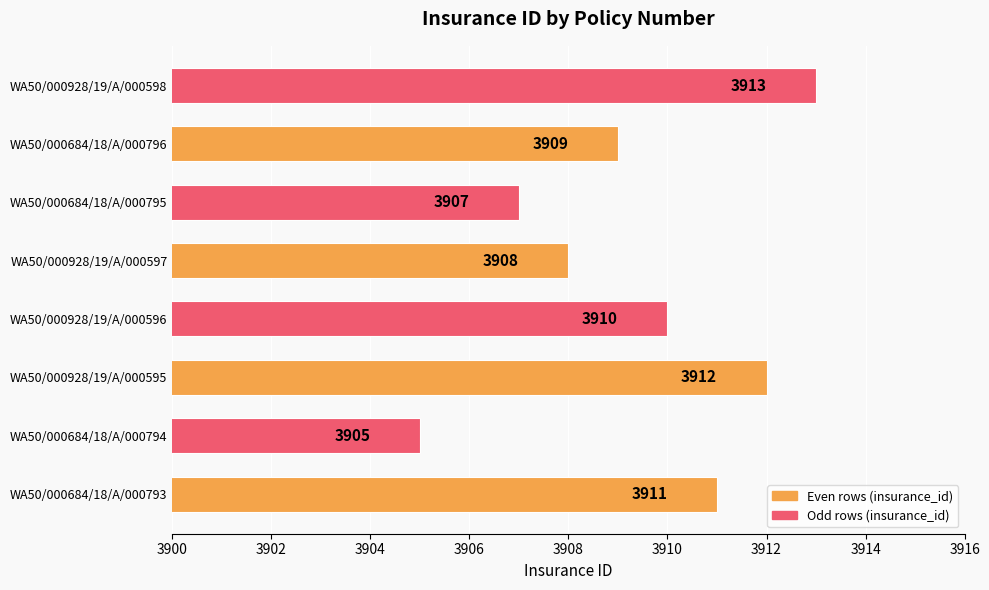

How many data points are less than 3910?

4